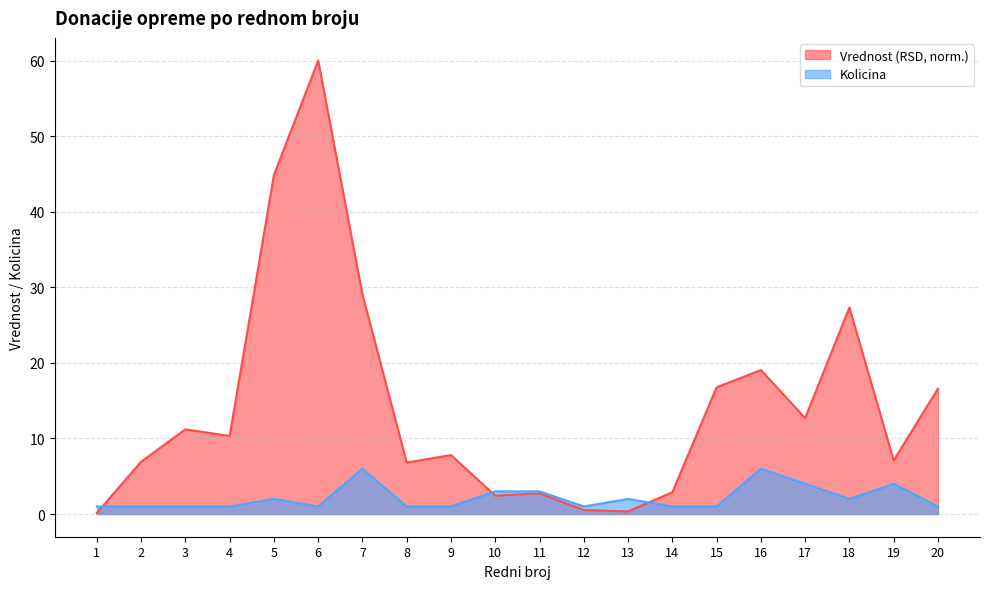

Reading left to right, transcribe all the data shown in this chart.

Vrednost (RSD): 1=0.2	2=6.9	3=11.2	4=10.3	5=44.8	6=60.0	7=29.0	8=6.8	9=7.8	10=2.4	11=2.7	12=0.5	13=0.3	14=2.9	15=16.8	16=19.1	17=12.7	18=27.3	19=7.1	20=16.6
Kolicina: 1=1.0	2=1.0	3=1.0	4=1.0	5=2.0	6=1.0	7=6.0	8=1.0	9=1.0	10=3.0	11=3.0	12=1.0	13=2.0	14=1.0	15=1.0	16=6.0	17=4.0	18=2.0	19=4.0	20=1.0